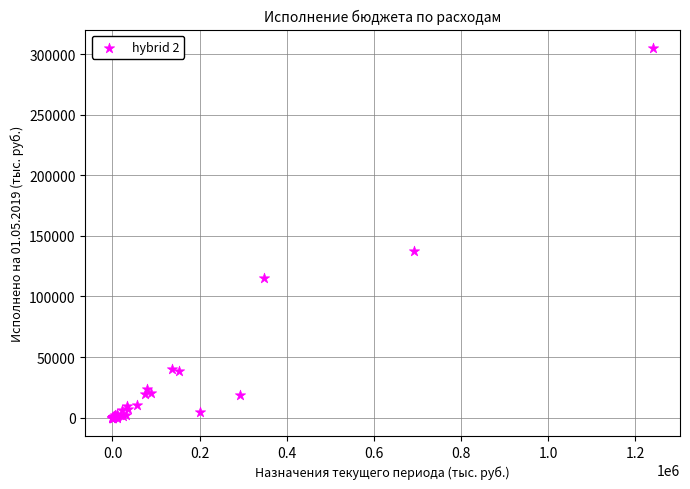

What Y value in the scatter plot is closest to 152629?

137943.9